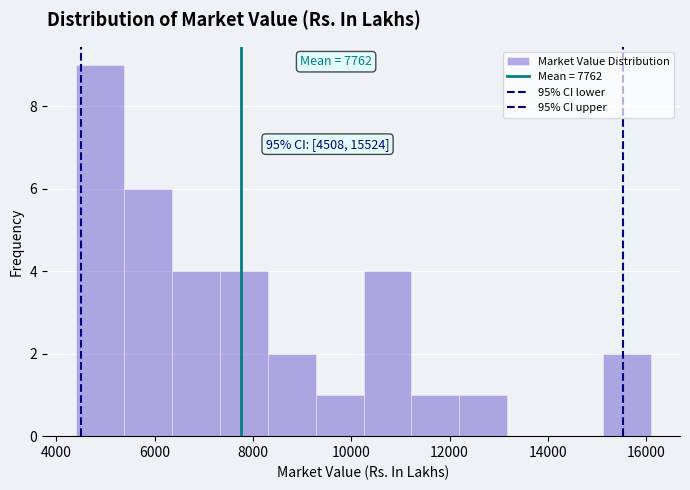

Over which range of the x-axis is the bar tallest?

4400 to 5400